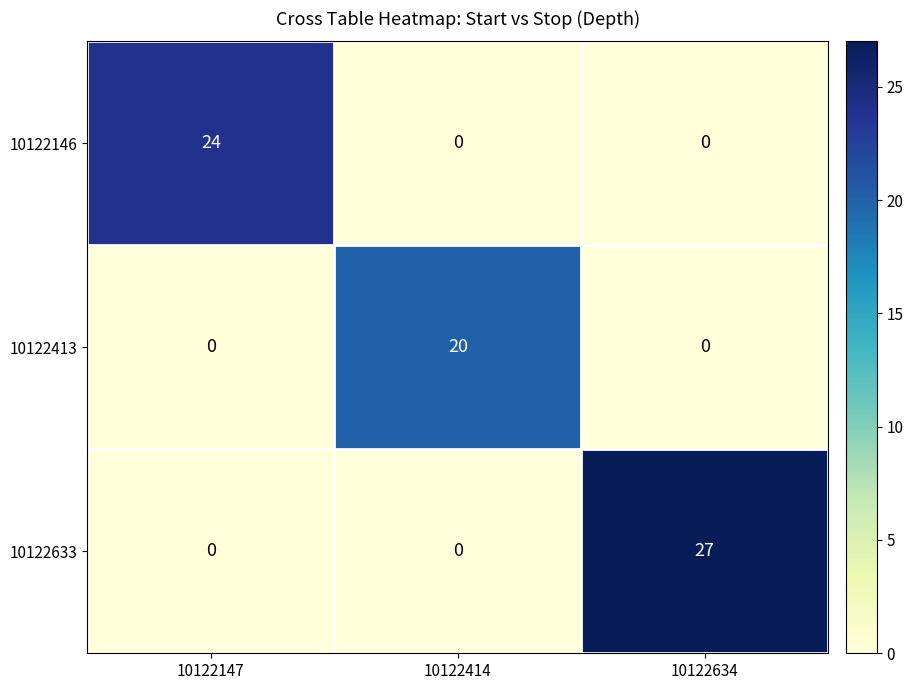

Which series has the widest spread of values?

10122633